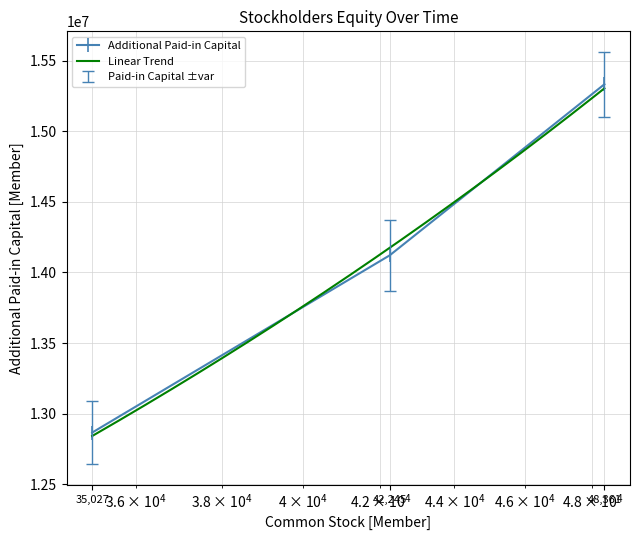

What is the value of the Additional Paid-in Capital point at the 3rd from the left?

15331839